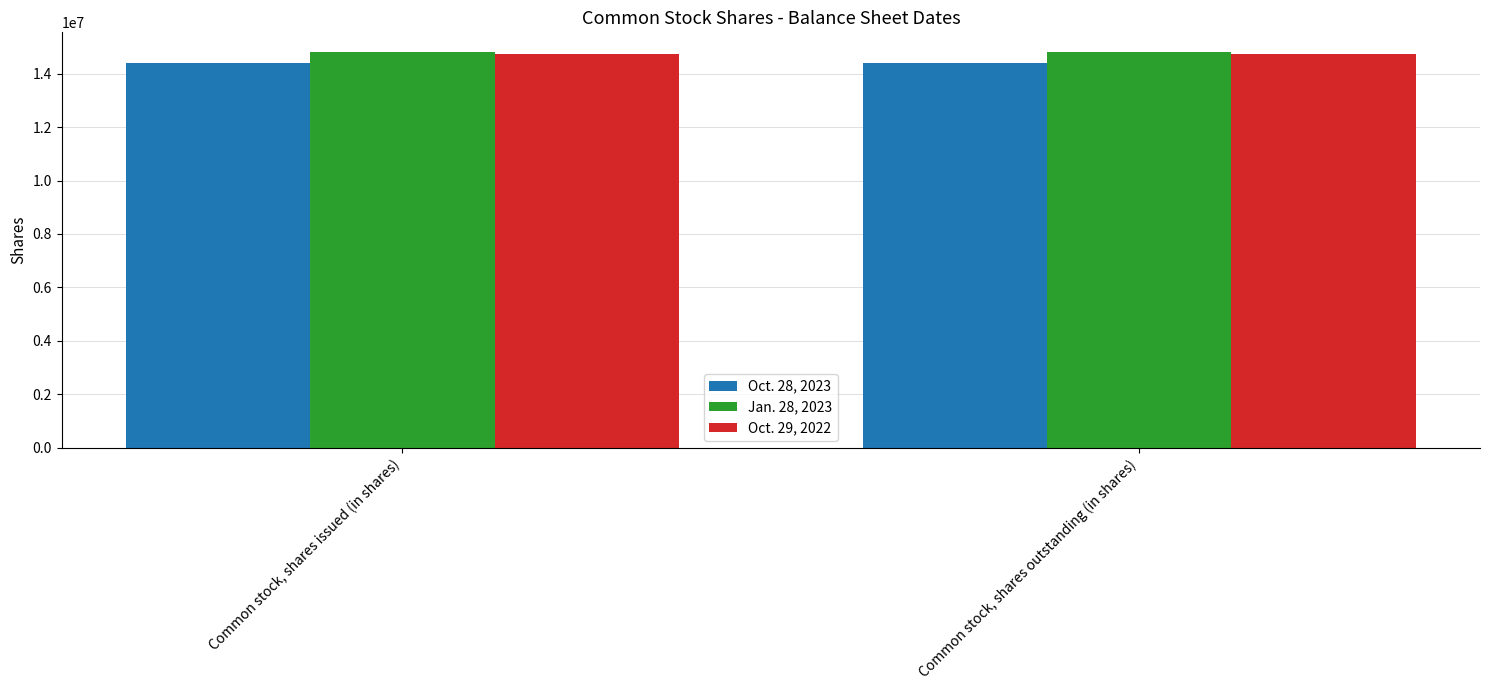

What is the spread (max minus min) of values at Common stock, shares issued (in shares)?

410462